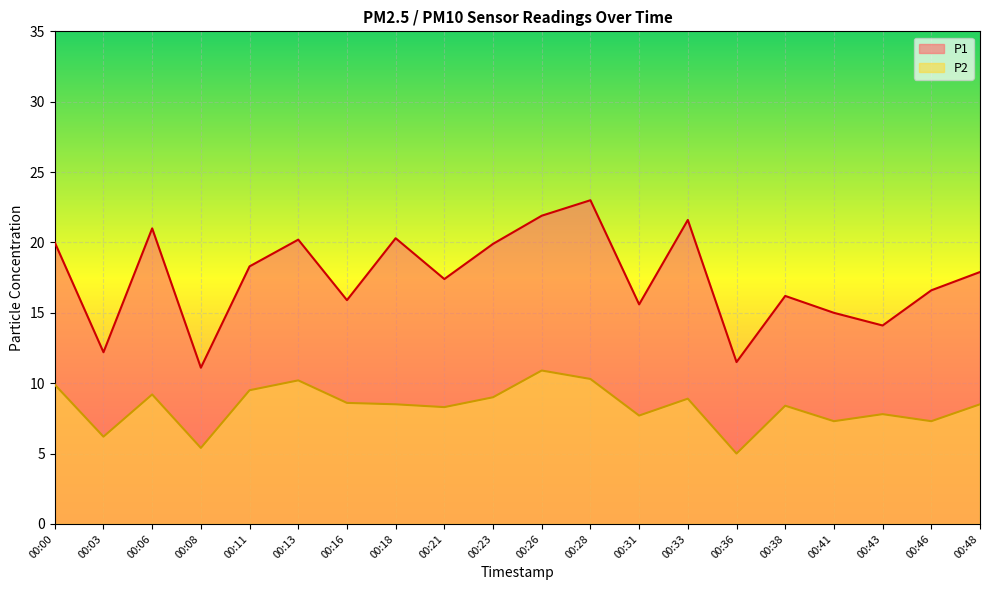

In P2, how many points are higher than both neighbors (excluding endpoints)?

6